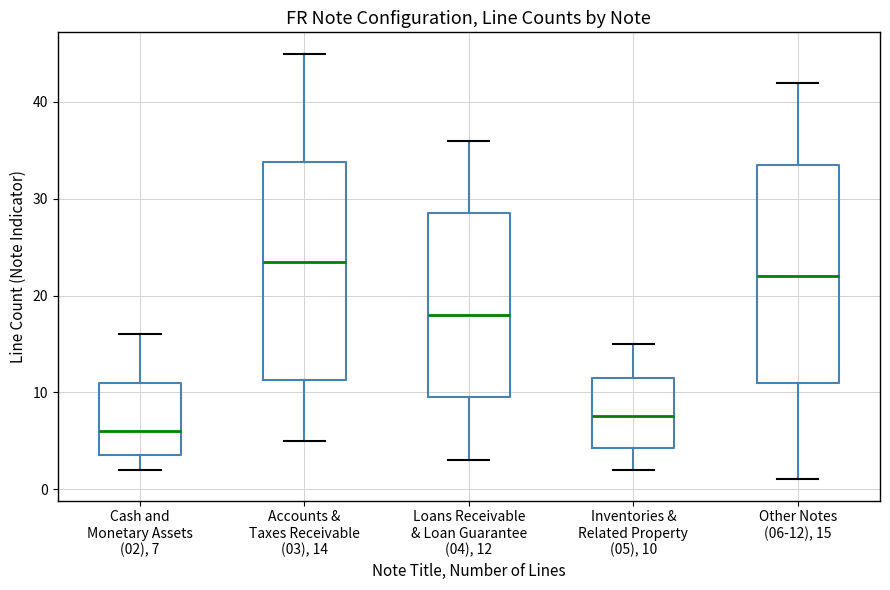

Reading left to right, transcribe this box plot: for each box, give where its median line is, the range the box spans, and where its two whiskers end, as read against the y-axis. The values are not printed on the chart, so give them approximately, as read against the axis.

Cash and Monetary Assets (02), 7: median 6, box 4 to 11, whiskers 2 to 16
Accounts & Taxes Receivable (03), 14: median 24, box 11 to 34, whiskers 5 to 45
Loans Receivable & Loan Guarantee (04), 12: median 18, box 10 to 29, whiskers 3 to 36
Inventories & Related Property (05), 10: median 8, box 4 to 12, whiskers 2 to 15
Other Notes (06-12), 15: median 22, box 11 to 34, whiskers 1 to 42